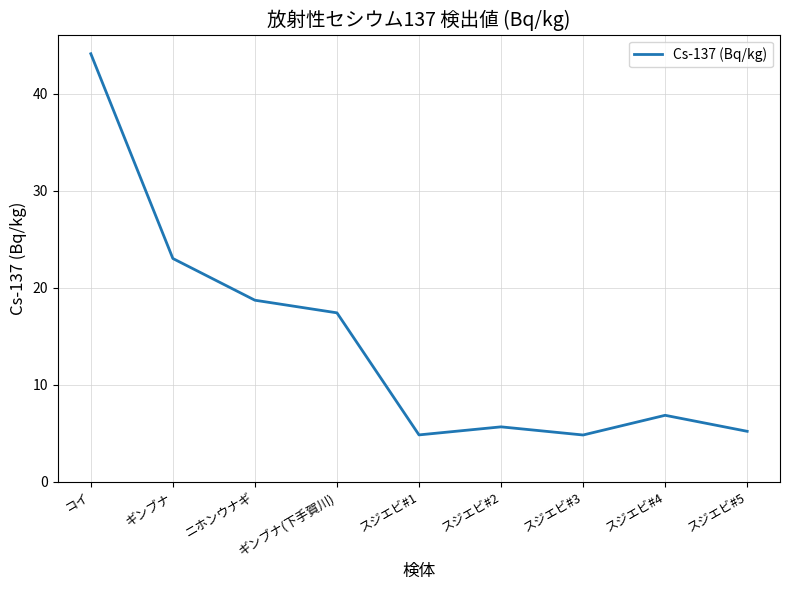

What value does the data have at スジエビ#5?

5.2